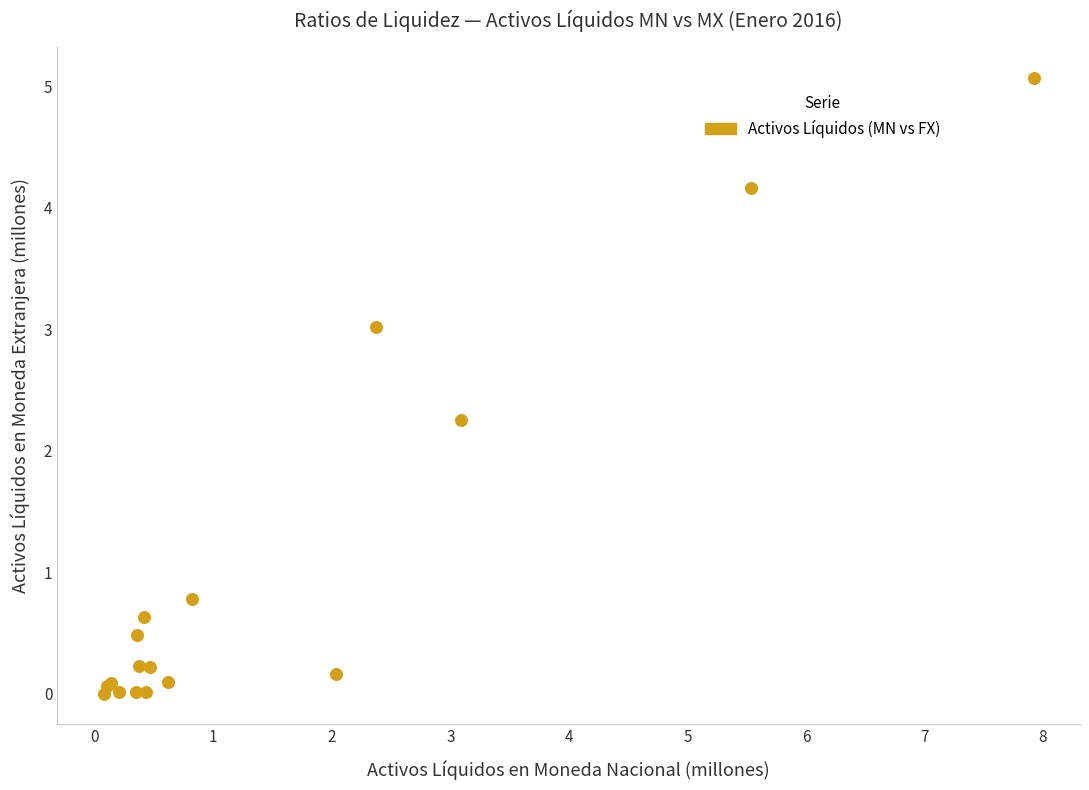

What Y value in the scatter plot is closest to 2?

2.3